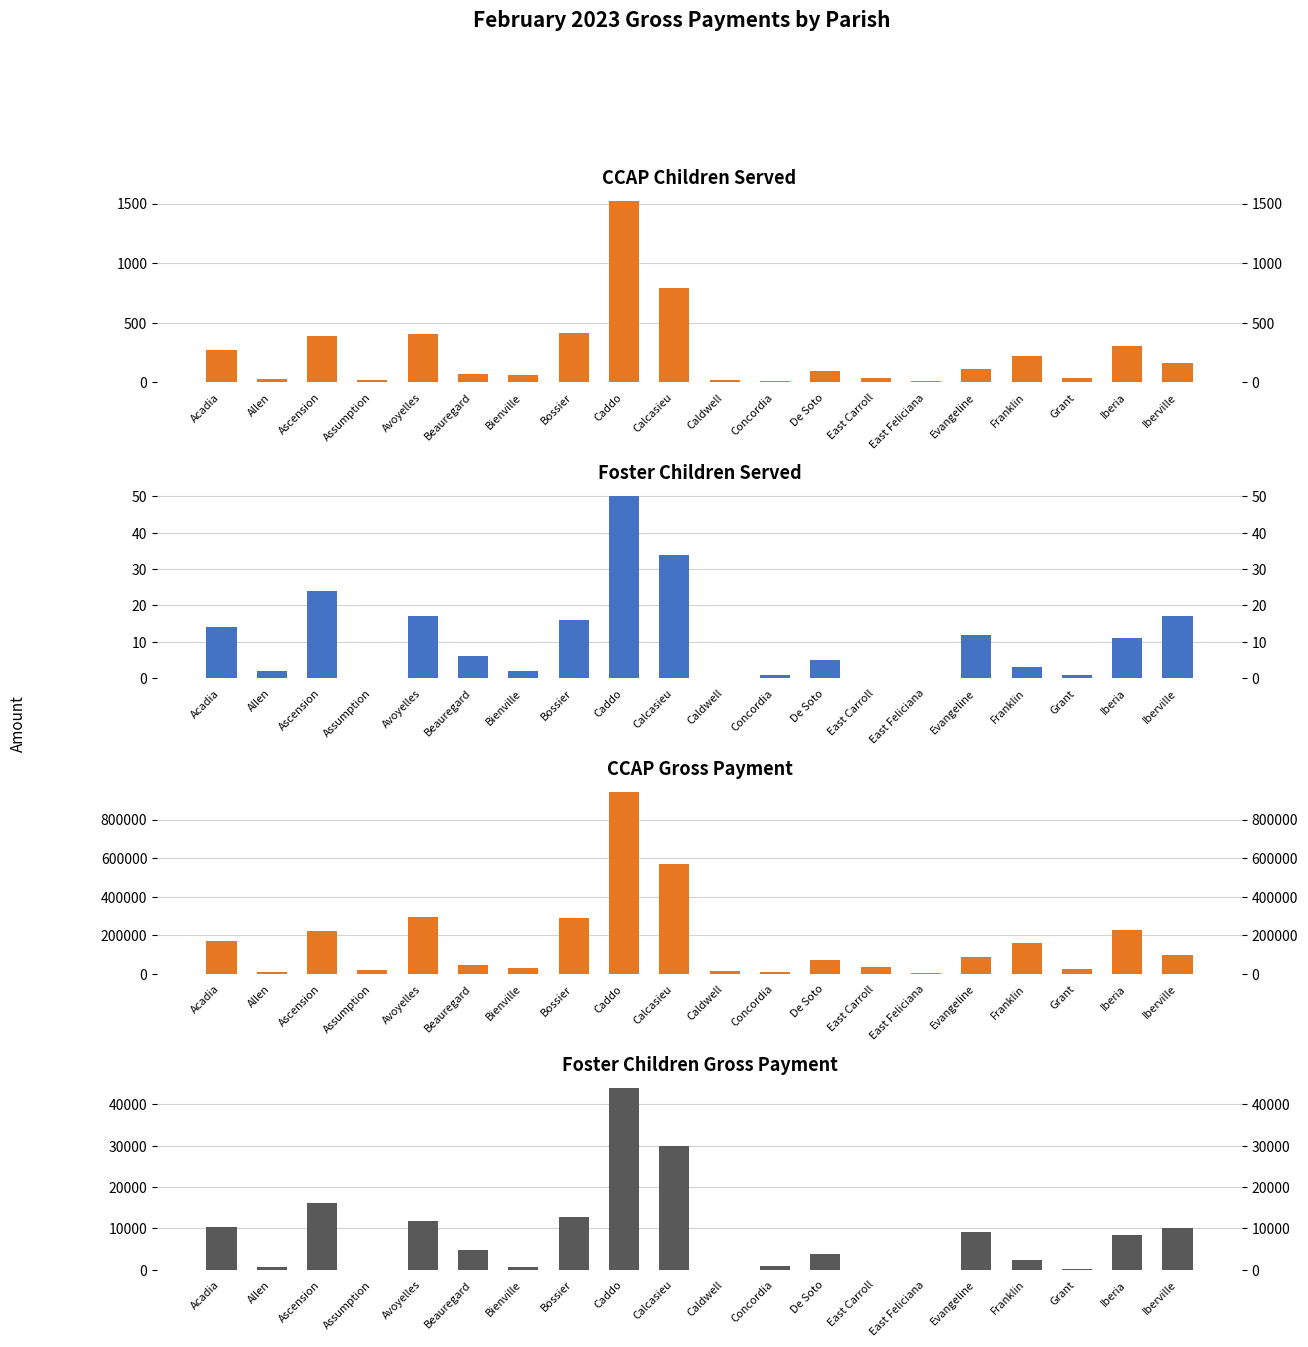

The value of CCAP Children Served at Assumption is 5.2. True or false?

False